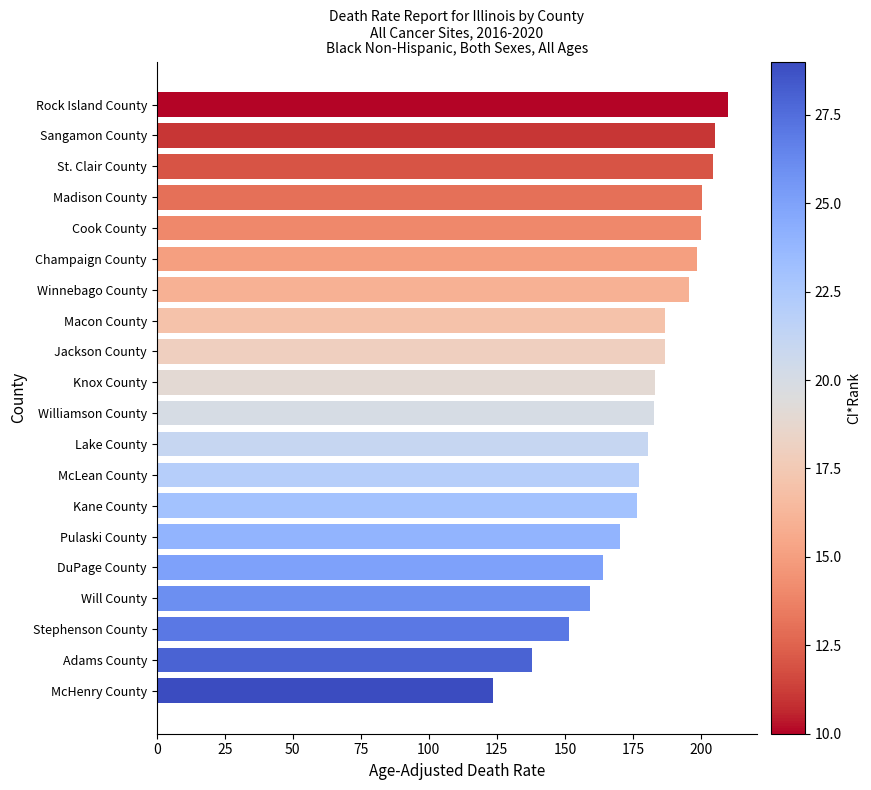

The value at Will County is 159.3. True or false?

True